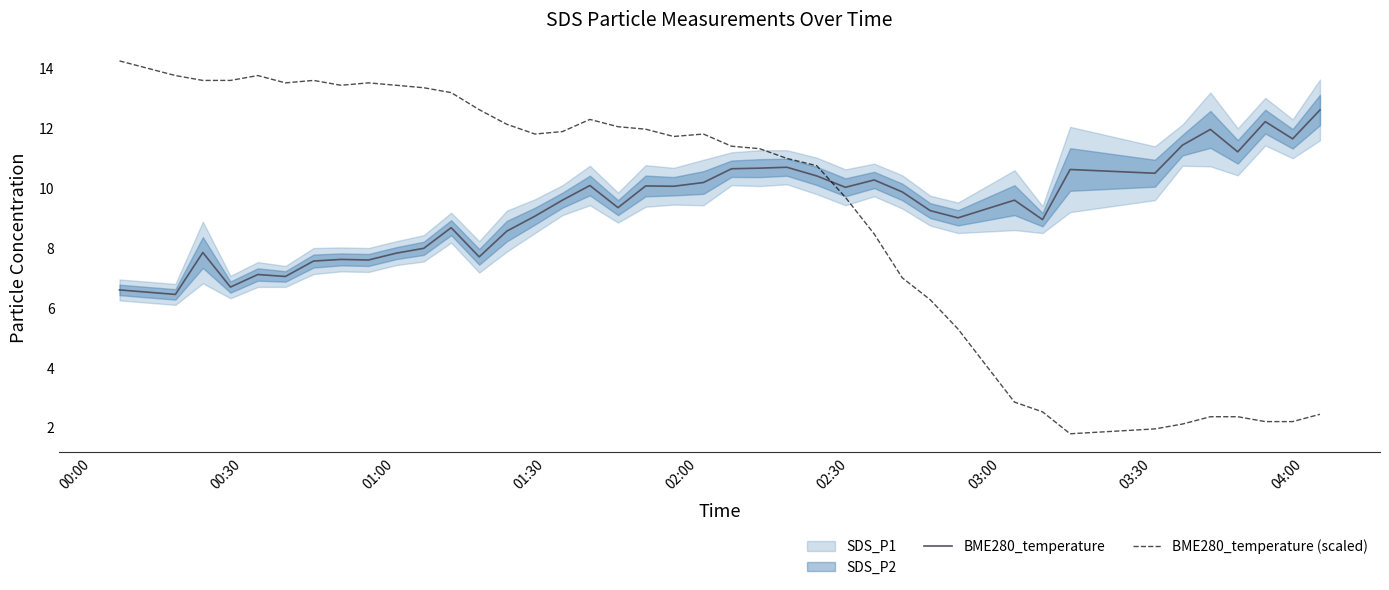

What is the greatest value displayed?

14.3